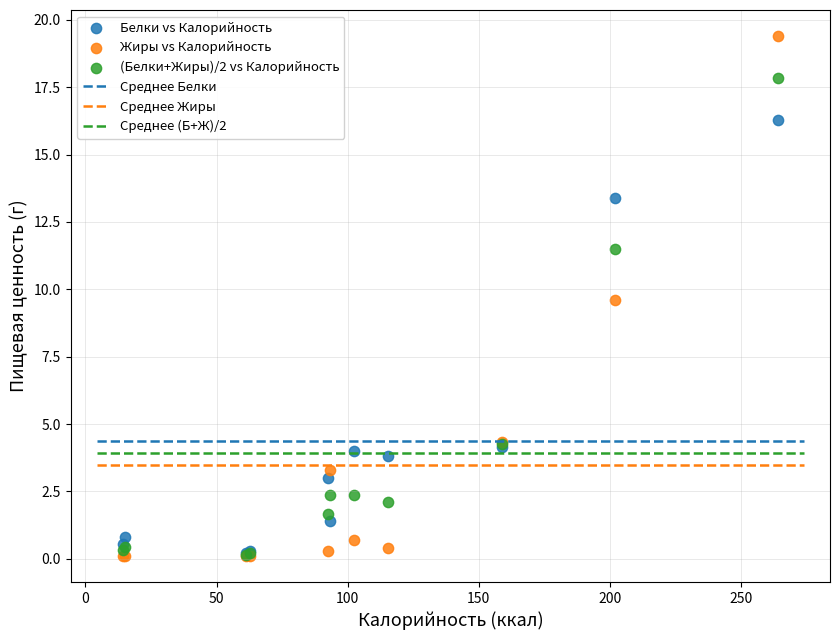

In the Белки vs Калорийность series, what Y value is closest to 8?

4.2